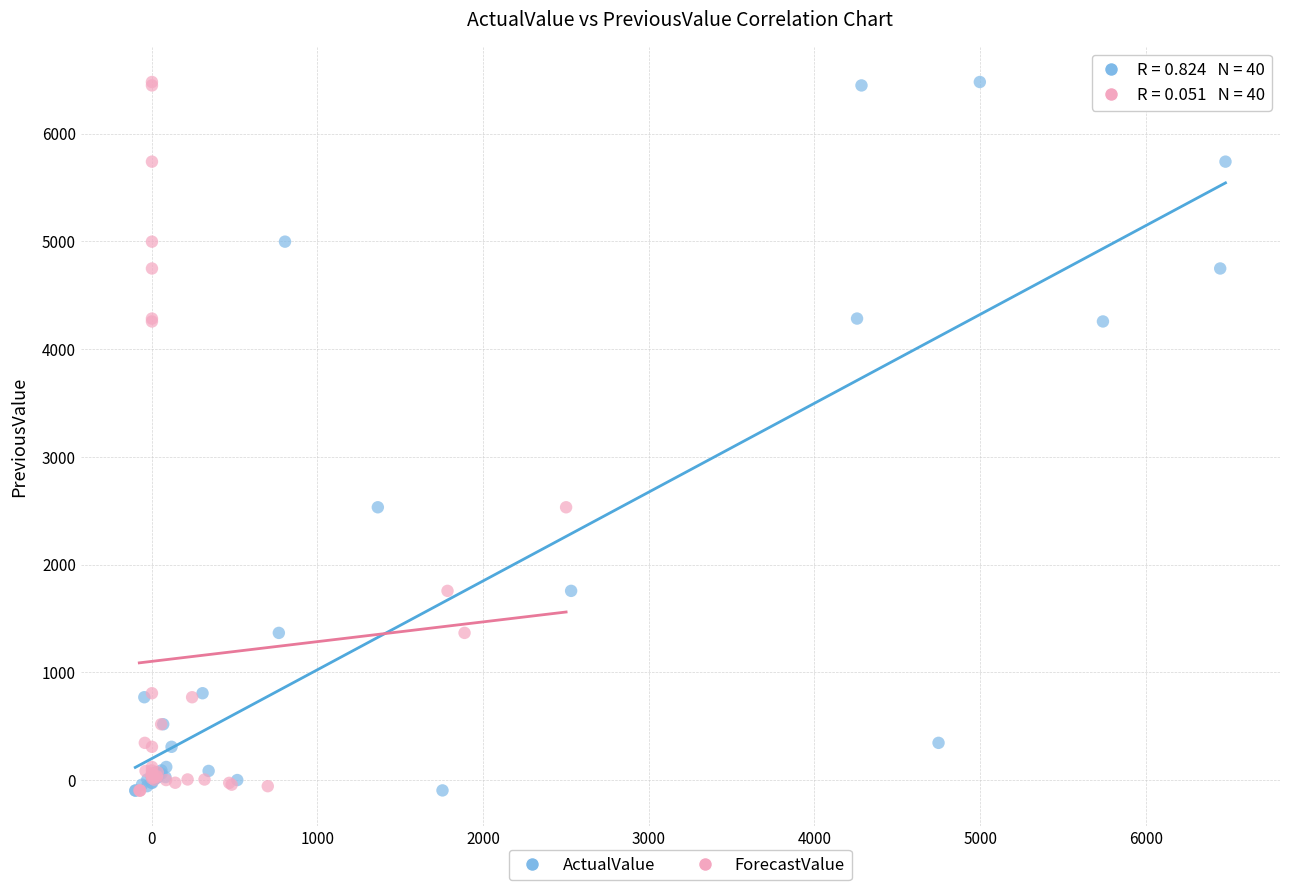

What are all the series names shown in the legend?

ActualValue, ForecastValue